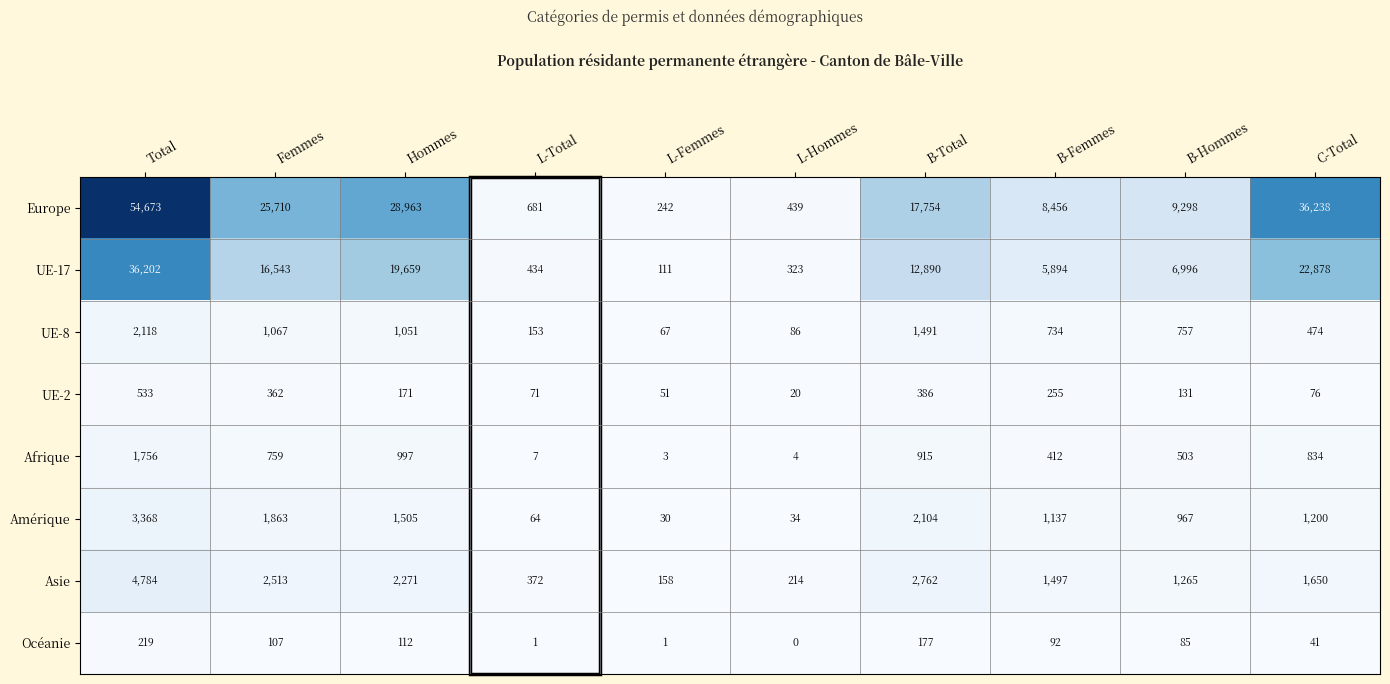

True or false: UE-8 has a value of 2118 at Total.

True